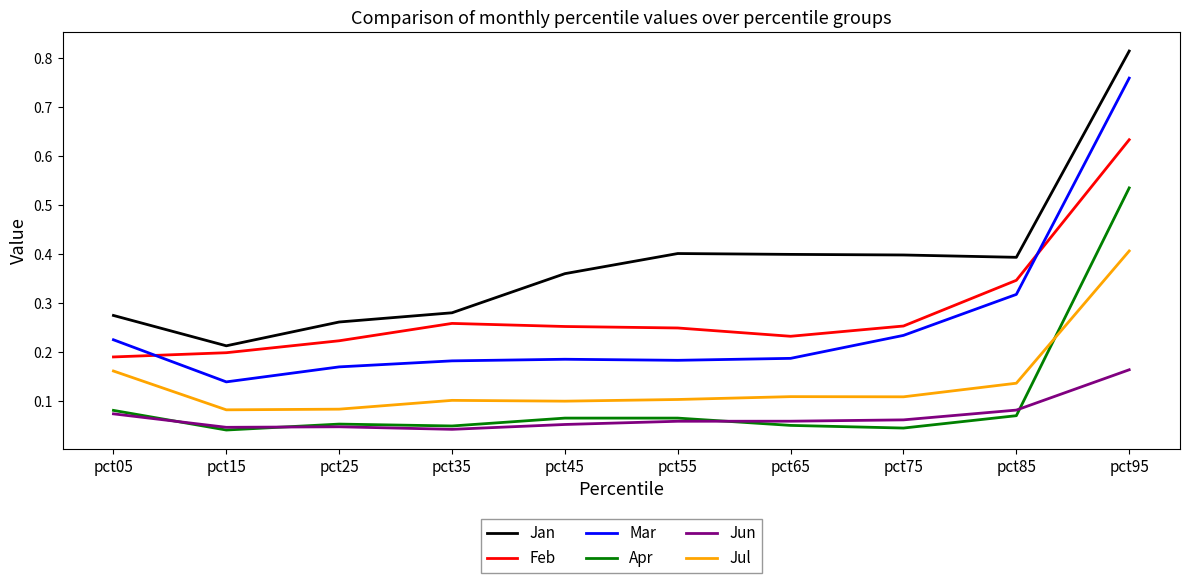

True or false: Feb and Apr intersect in this chart.

False